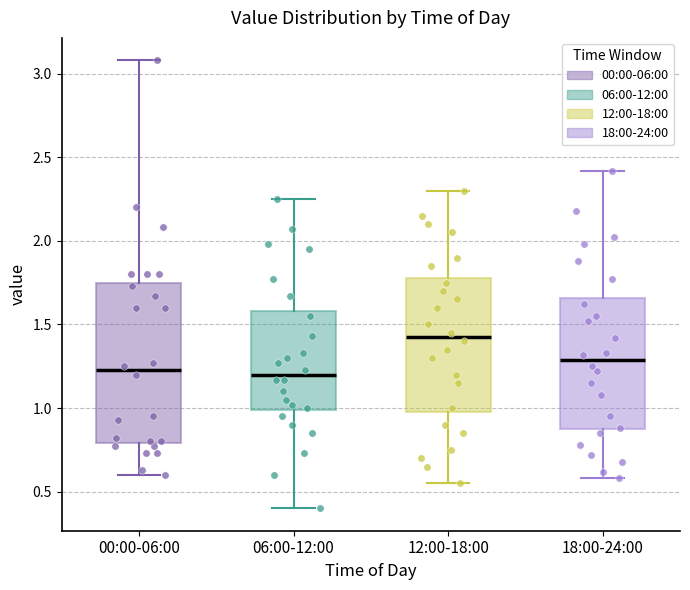

Where is the lower edge of the box for 06:00-12:00 on the y-axis? The values are not printed on the chart, so give them approximately, as read against the axis.

1.00